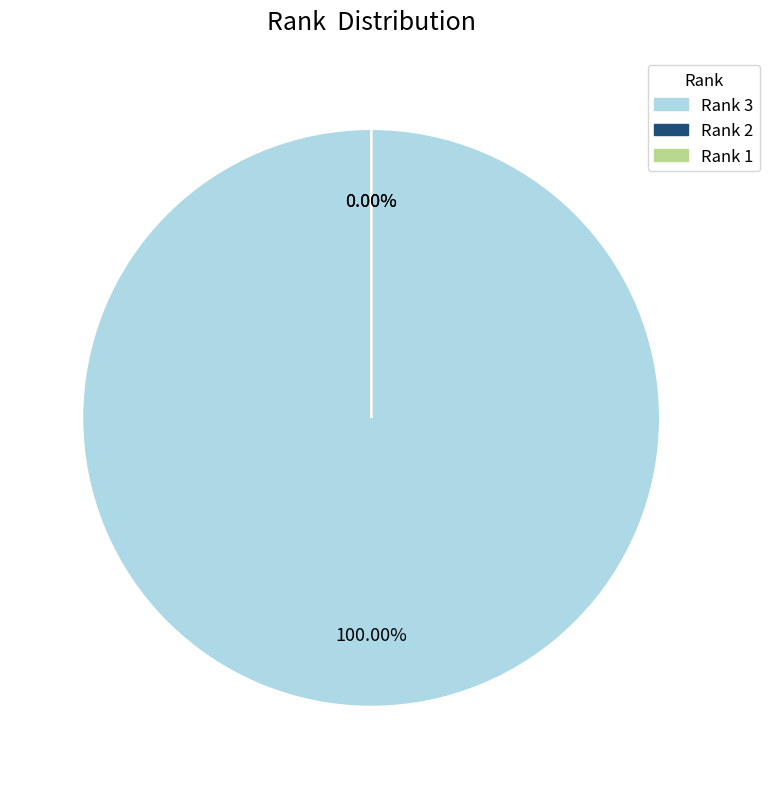

Which has a higher value, 1 or 3?

3